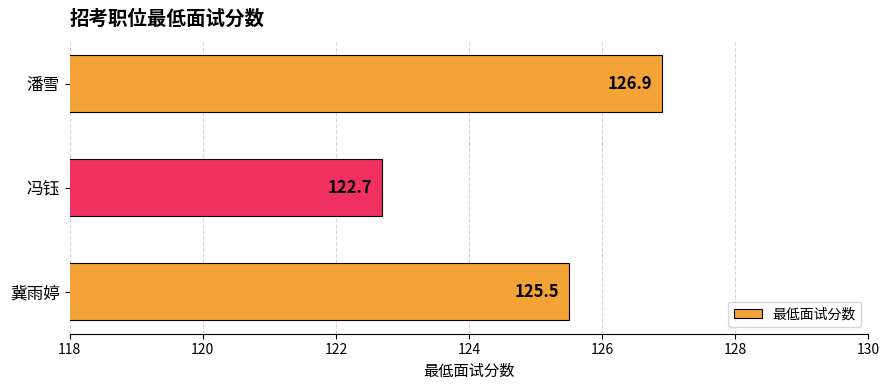

Reading top to bottom, extract all data points from this chart.

潘雪=126.9	冯钰=122.7	冀雨婷=125.5